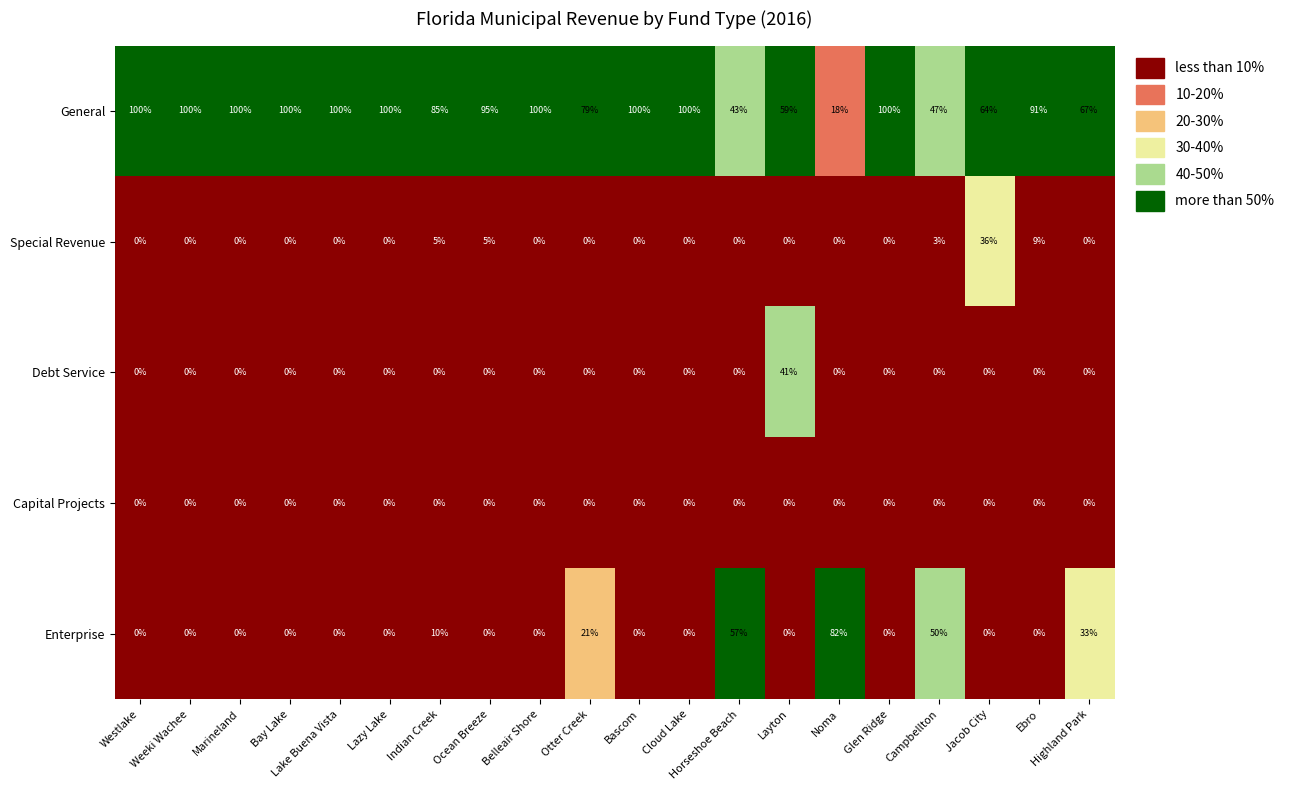

What is the average value of the General series?

82